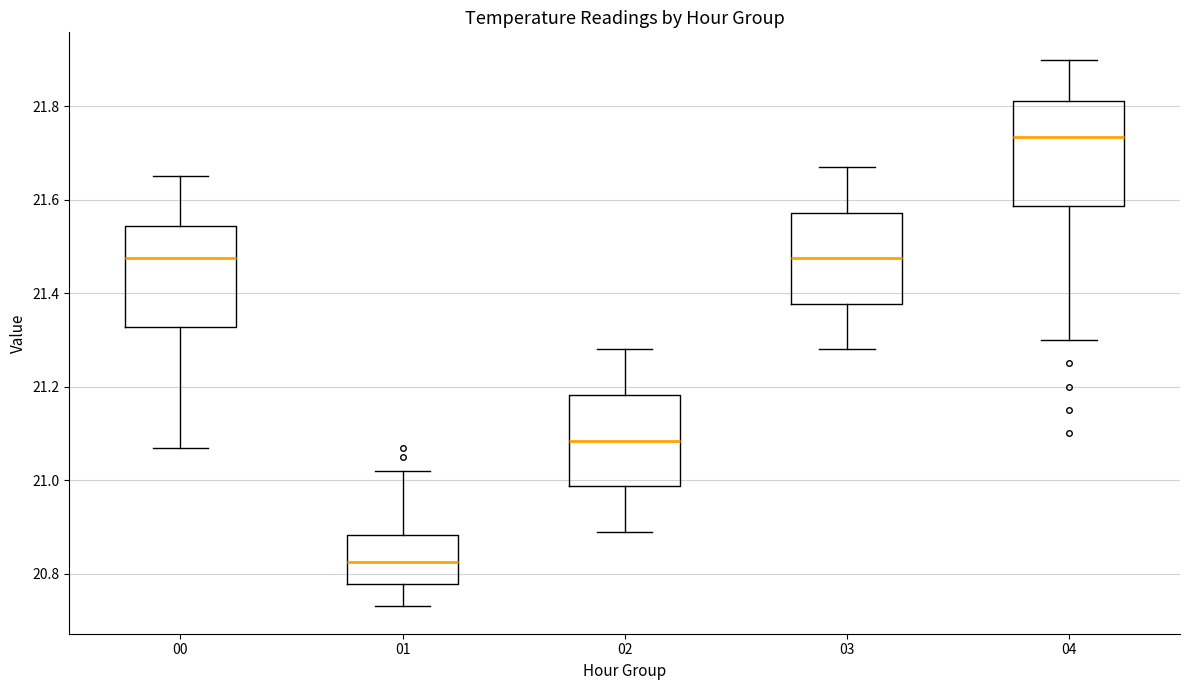

Reading left to right, transcribe this box plot: for each box, give where its median line is, the range the box spans, and where its two whiskers end, as read against the y-axis. The values are not printed on the chart, so give them approximately, as read against the axis.

00: median 21.48, box 21.32 to 21.54, whiskers 21.08 to 21.66
01: median 20.82, box 20.78 to 20.88, whiskers 20.74 to 21.02
02: median 21.08, box 20.98 to 21.18, whiskers 20.90 to 21.28
03: median 21.48, box 21.38 to 21.58, whiskers 21.28 to 21.68
04: median 21.74, box 21.58 to 21.82, whiskers 21.30 to 21.90